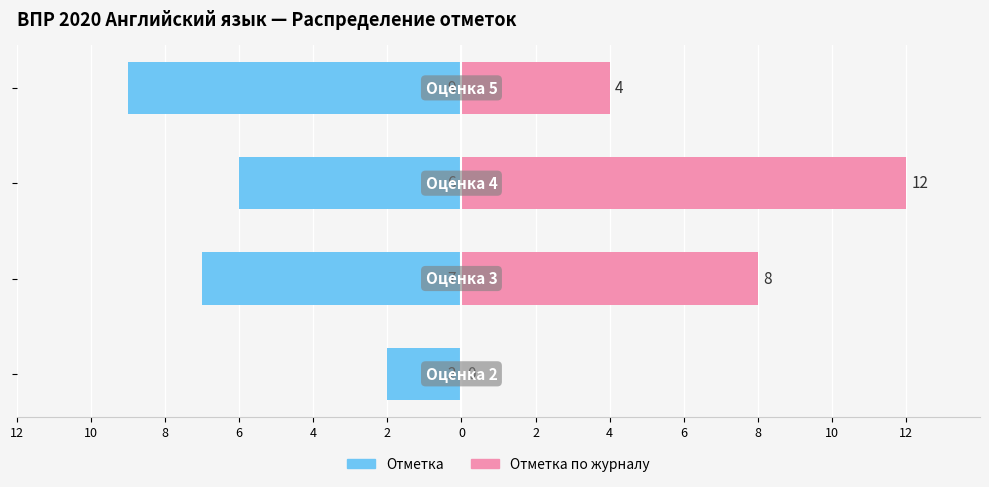

Rank the series by their maximum value, from lowest to highest.

Отметка, Отметка по журналу